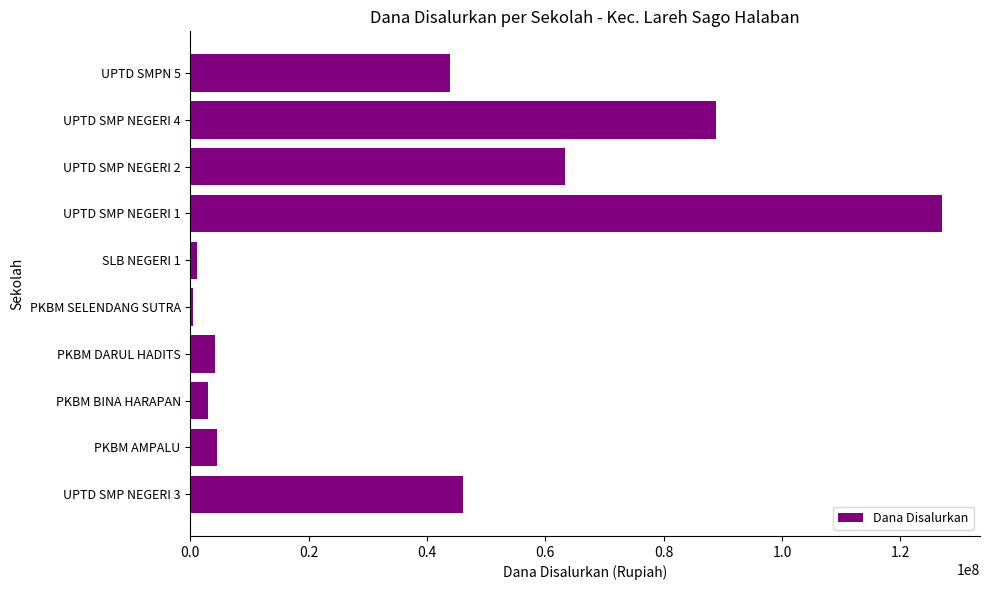

The value at UPTD SMPN 5 is 43875000. True or false?

True